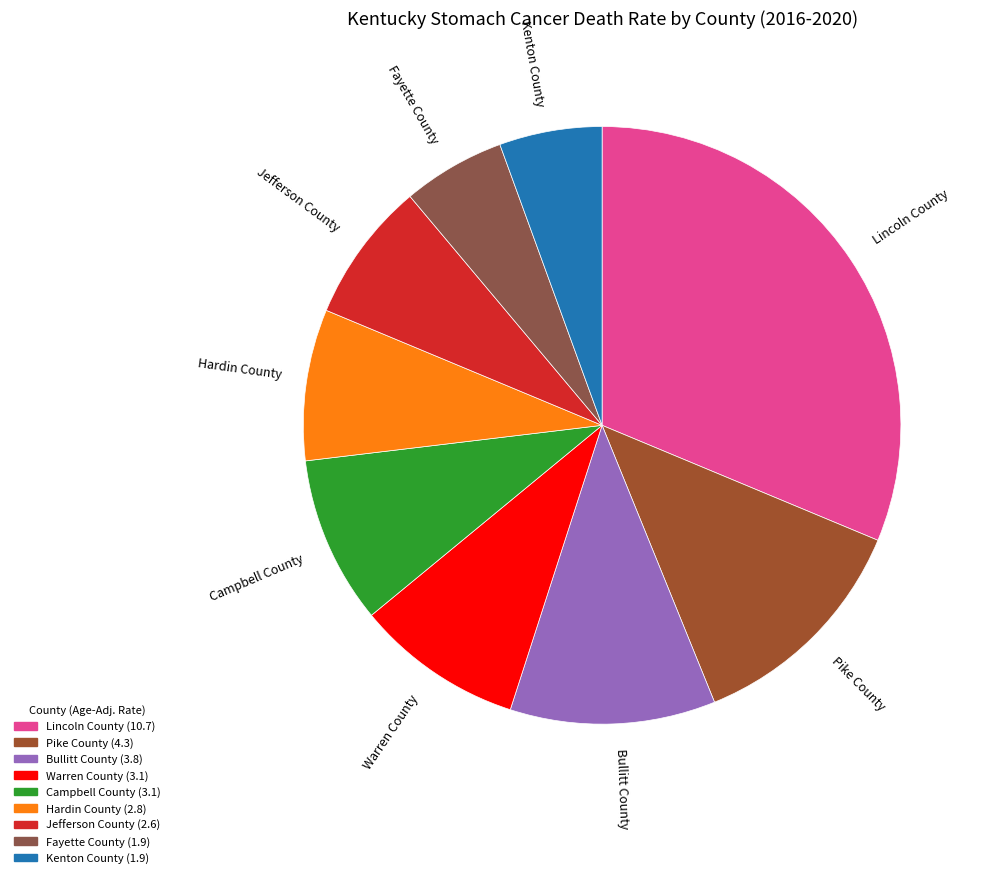

What is the largest slice in the pie chart?

Lincoln County